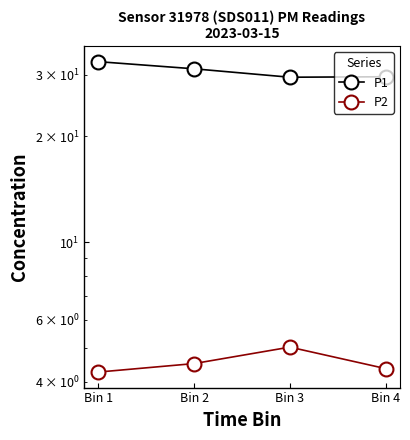

What is the difference between the second highest and minimum values in the P1 series?

1.7